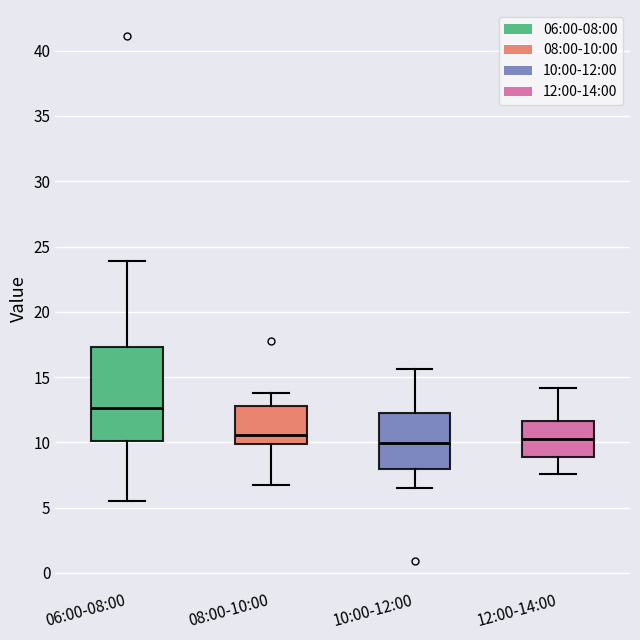

Reading left to right, read every box against the y-axis: the position of its median line, the range the box covers, and the ends of its whiskers. The values are not printed on the chart, so give them approximately, as read against the axis.

06:00-08:00: median 12.5, box 10.0 to 17.5, whiskers 5.5 to 24.0
08:00-10:00: median 10.5, box 10.0 to 13.0, whiskers 6.5 to 14.0
10:00-12:00: median 10.0, box 8.0 to 12.5, whiskers 6.5 to 15.5
12:00-14:00: median 10.5, box 9.0 to 11.5, whiskers 7.5 to 14.0